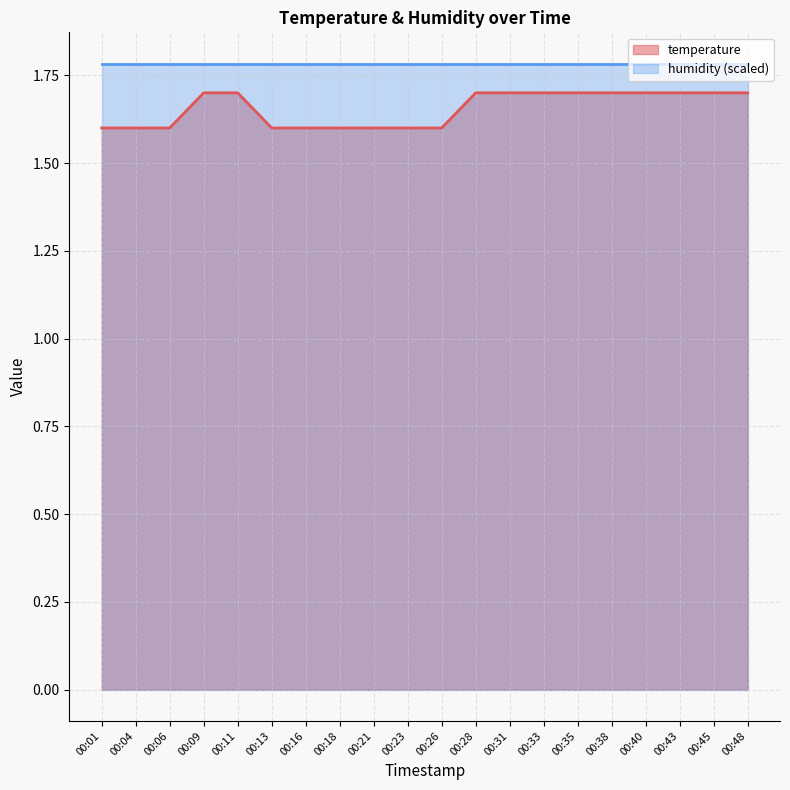

At which category does the chart reach its minimum across all series?

00:01